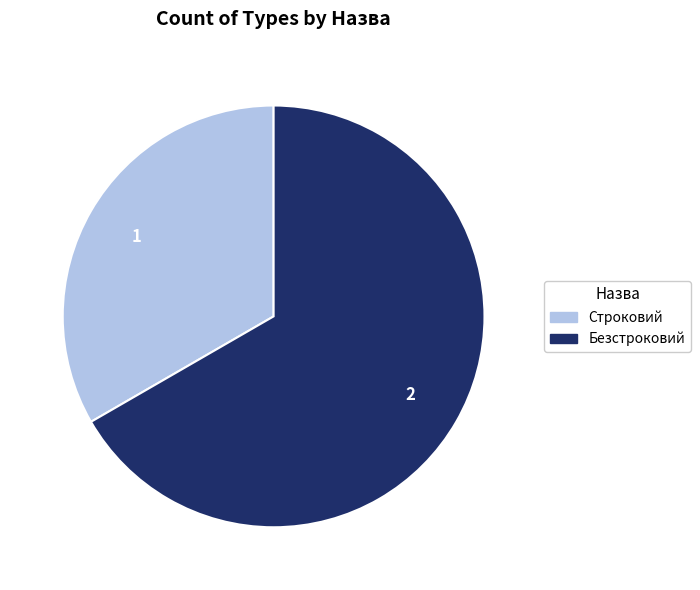

Is there any slice that represents more than half of the pie?

Yes